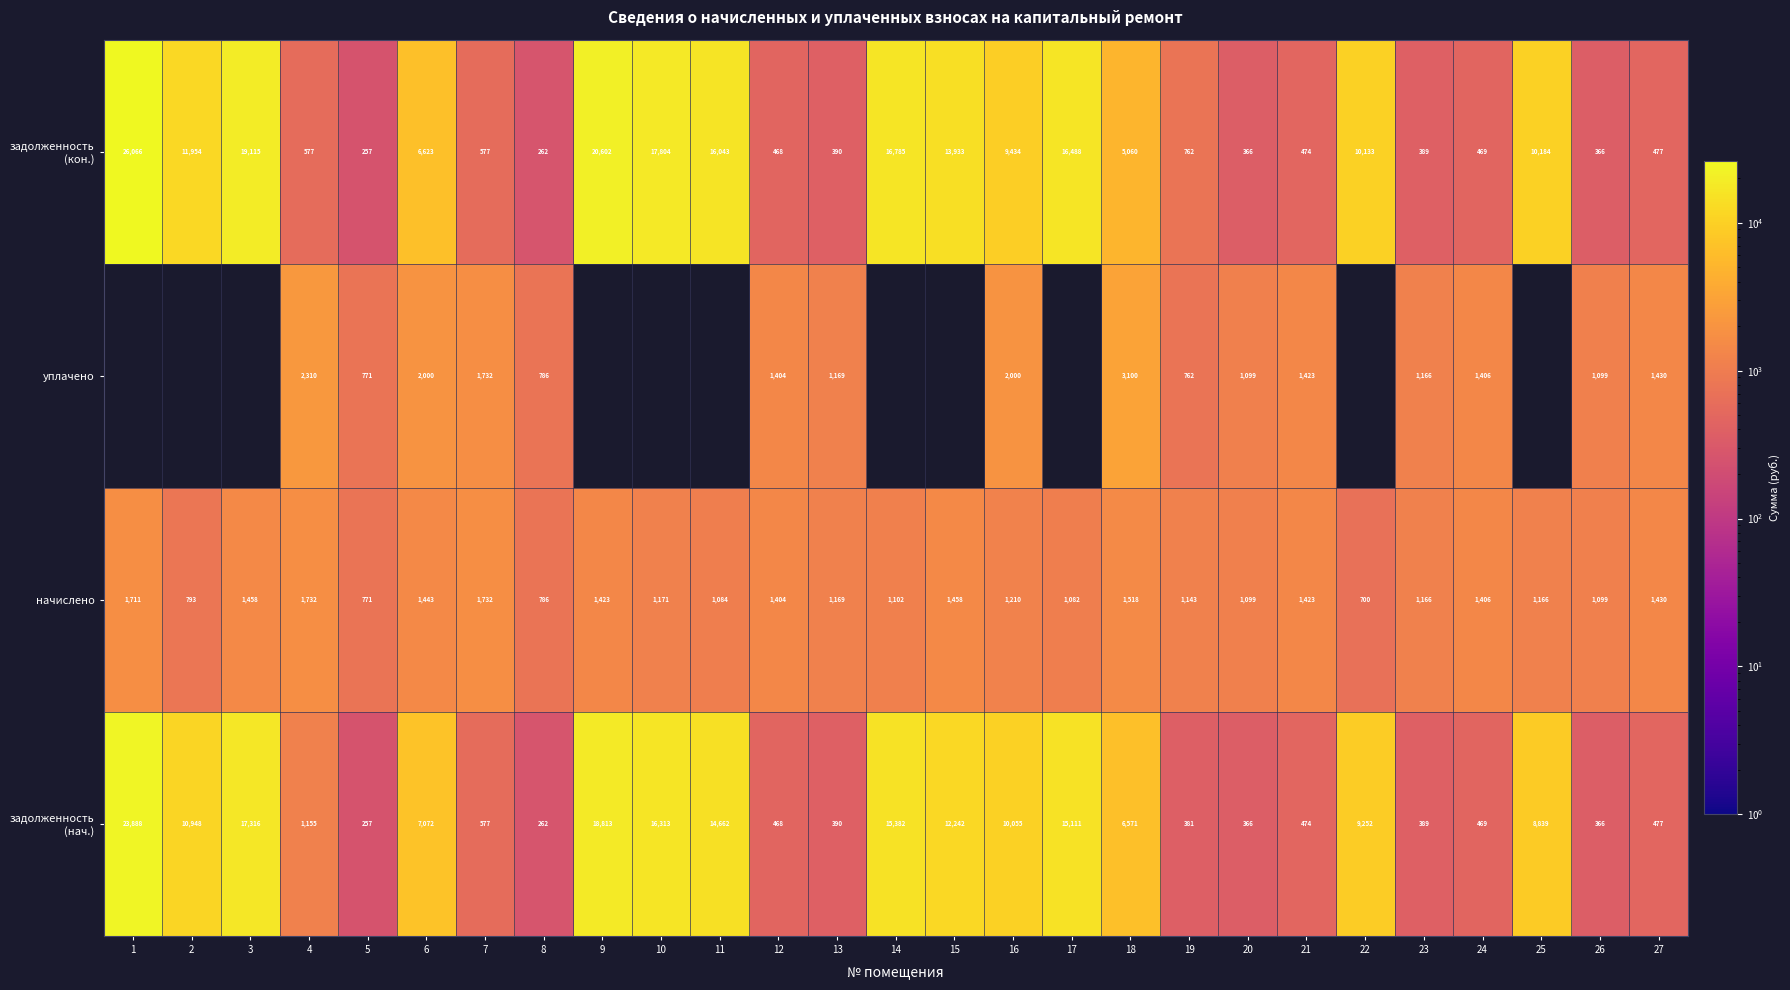

What is the difference between the начислено values at 7 and 25?

566